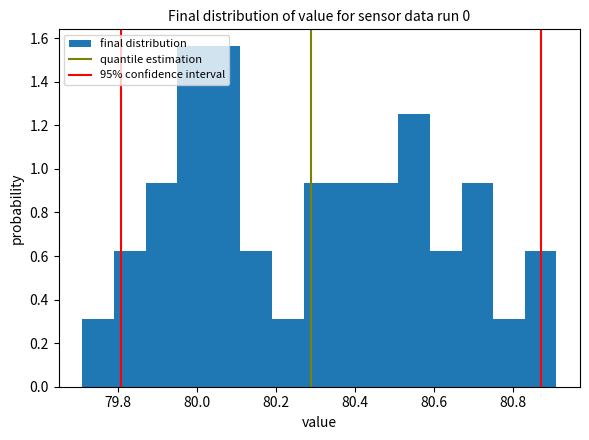

Reading left to right, transcribe this chart: for each bar, give the range it covers on the x-axis and its height. Neither the bar edges nor the heights are printed on the chart, so give them approximately, as read against the axes.

79.71 to 79.79: 0.32
79.79 to 79.87: 0.62
79.87 to 79.95: 0.94
79.95 to 80.03: 1.56
80.03 to 80.11: 1.56
80.11 to 80.19: 0.62
80.19 to 80.27: 0.32
80.27 to 80.35: 0.94
80.35 to 80.43: 0.94
80.43 to 80.51: 0.94
80.51 to 80.59: 1.26
80.59 to 80.67: 0.62
80.67 to 80.75: 0.94
80.75 to 80.83: 0.32
80.83 to 80.91: 0.62